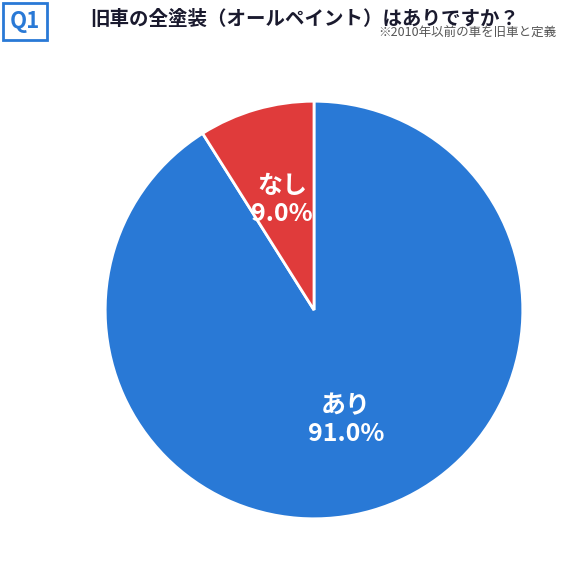

Which slice is the smallest?

なし